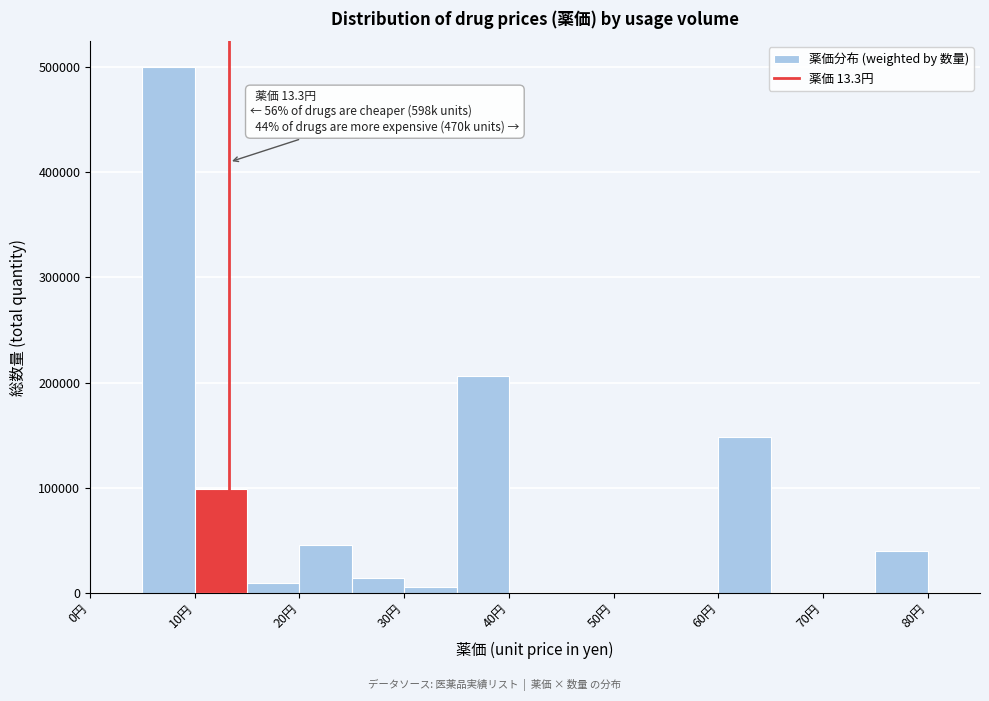

Which range on the x-axis has the tallest bar?

5 to 10